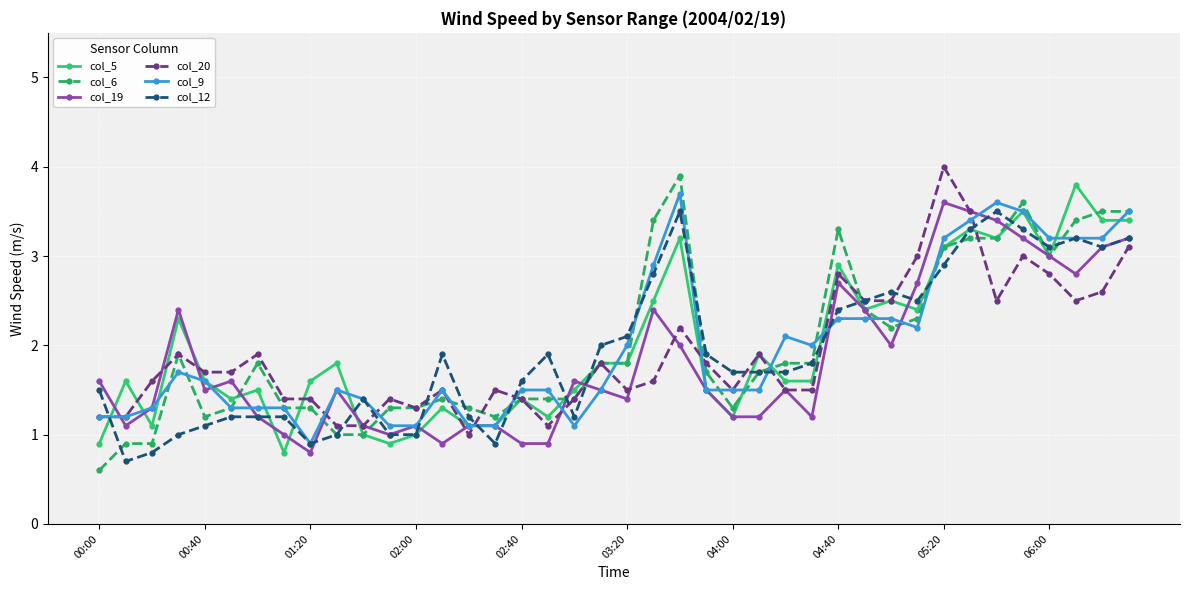

What is the value of the col_9 point at the 8th from the left?

1.3